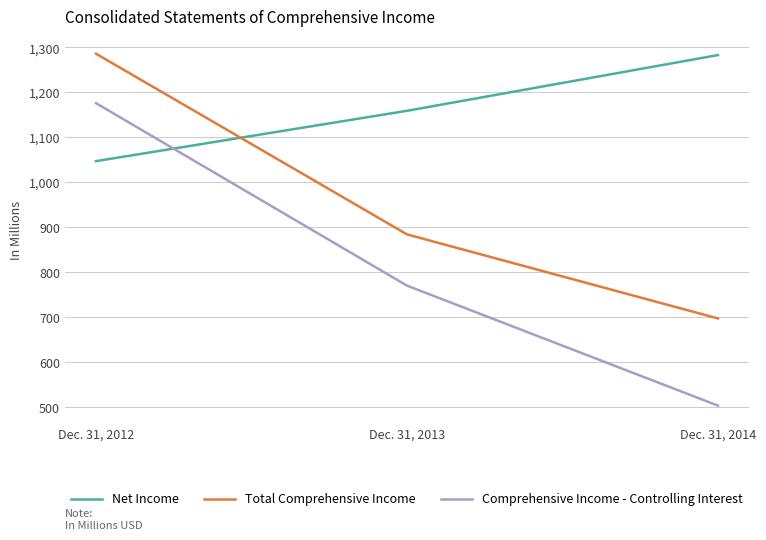

What is the difference between the maximum and minimum values in the Total Comprehensive Income series?

589